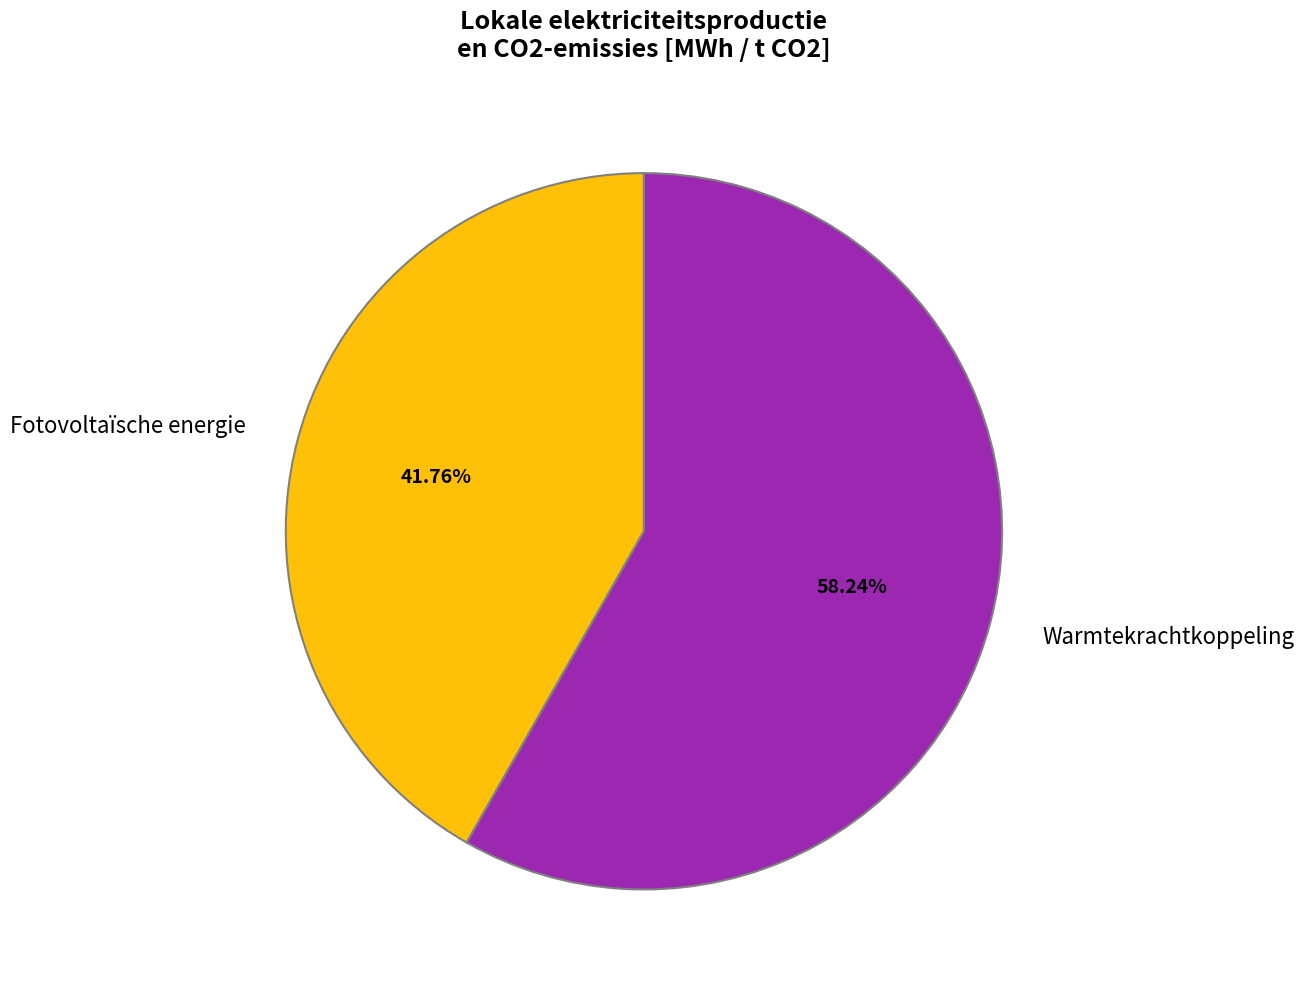

Does any single category account for the majority?

Yes